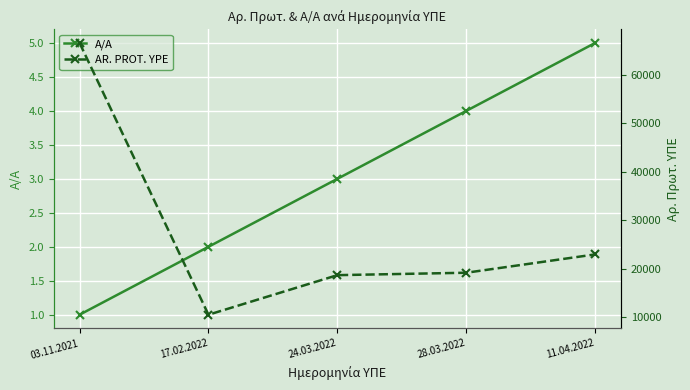

List the labels in order of AR. PROT. YPE value, smallest first.

17.02.2022, 24.03.2022, 28.03.2022, 11.04.2022, 03.11.2021